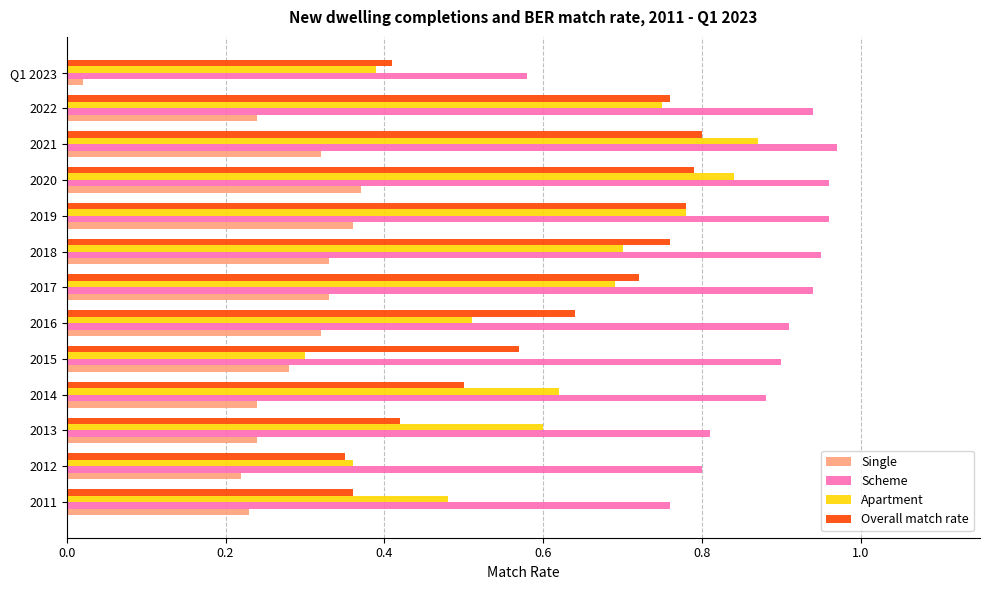

What are all the series names shown in the legend?

Single, Scheme, Apartment, Overall match rate